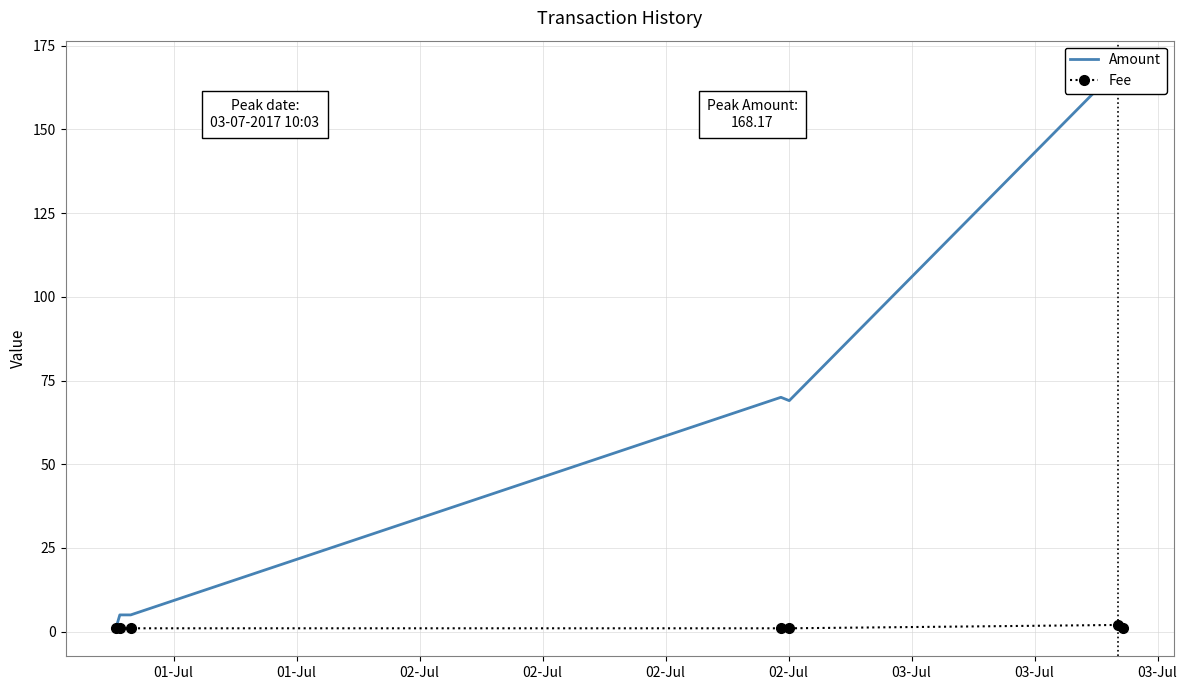

Which category has the lowest value in the Fee series?

01-Jul